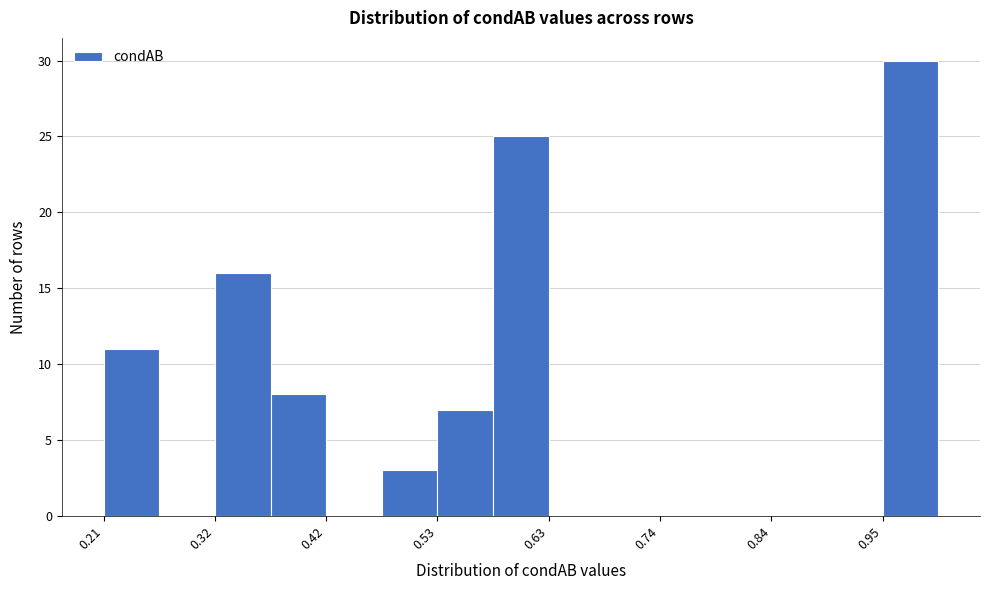

Around what value on the x-axis is the tallest bar? Give the approximate position of its centre, as read against the axis.

0.98